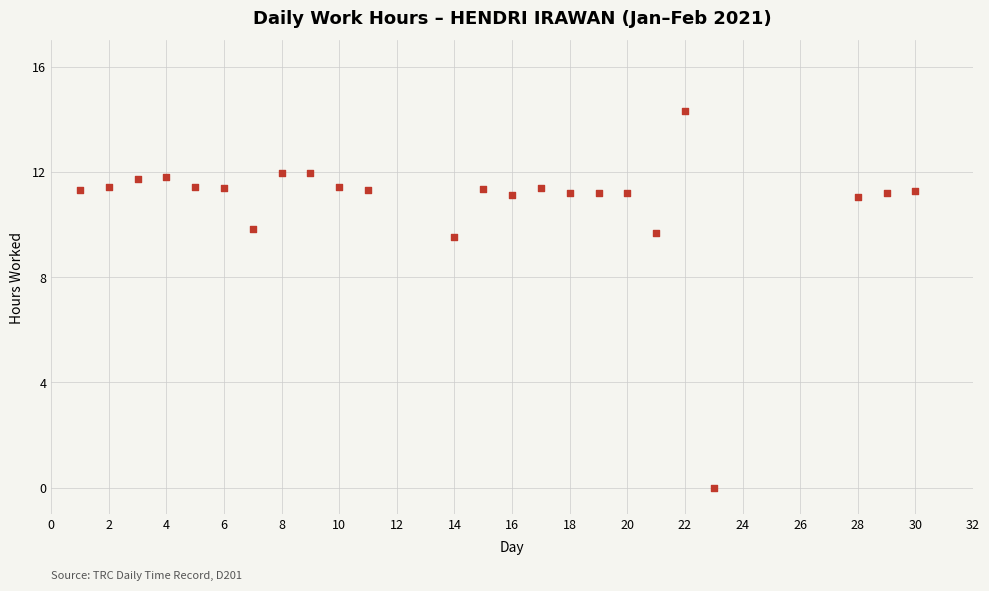

What is the range of X values (max minus min)?

29.0